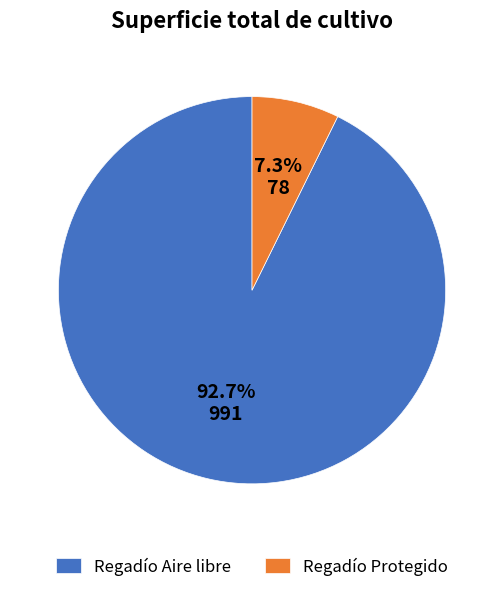

Rank the categories by value from lowest to highest.

Regadío Protegido, Regadío Aire libre